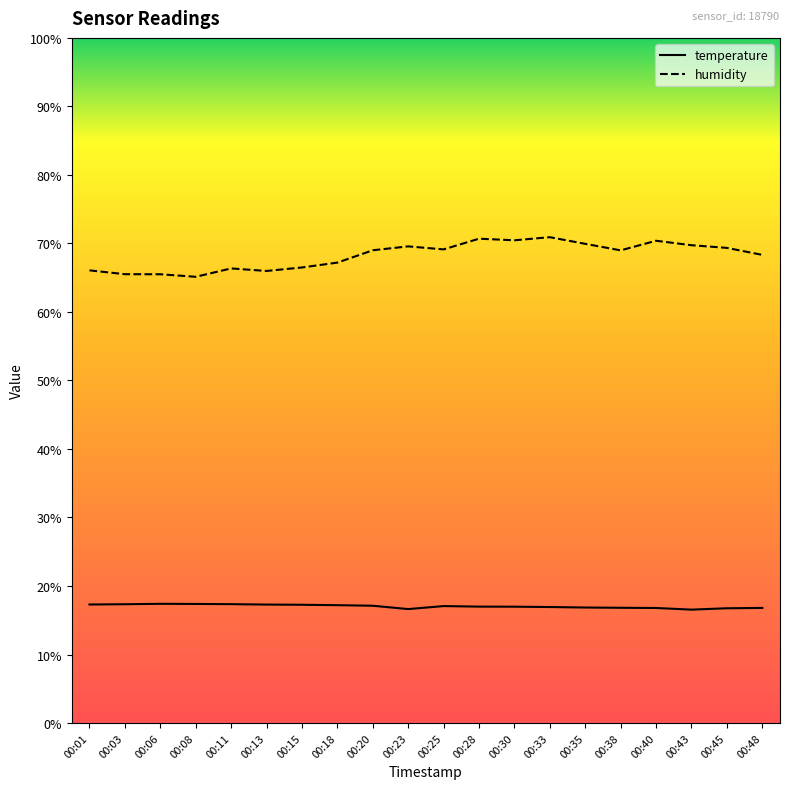

What is the value of the temperature point at the 13th from the left?

17.0